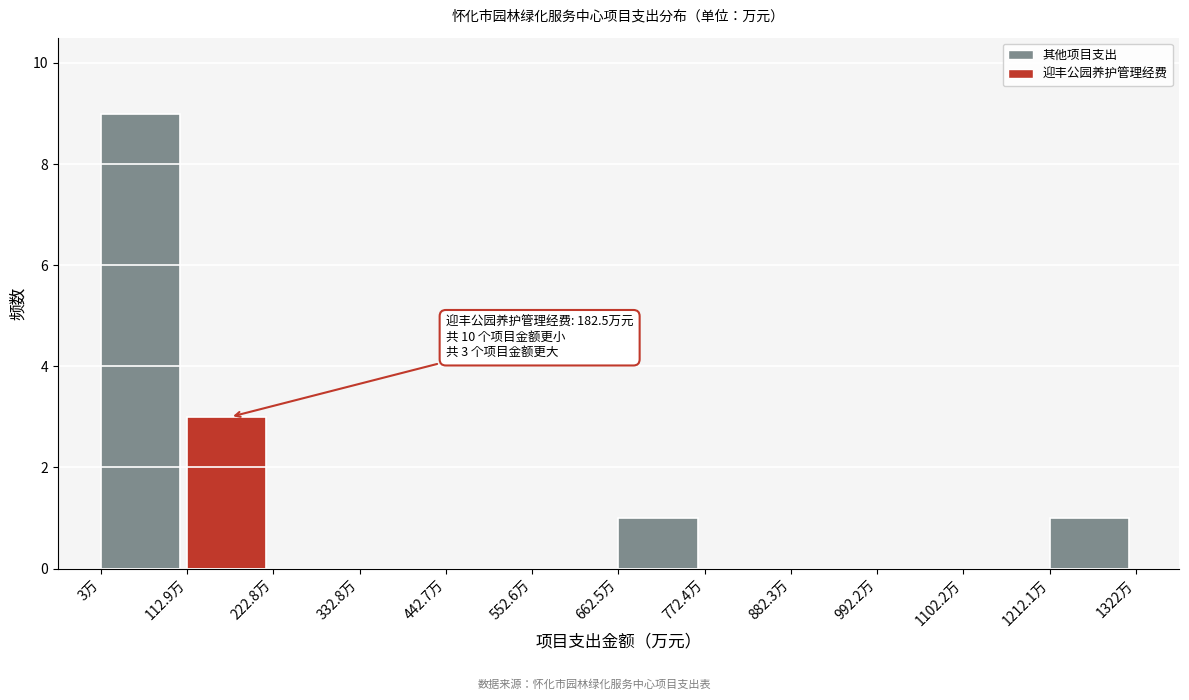

Which range on the x-axis has the tallest bar?

0 to 120